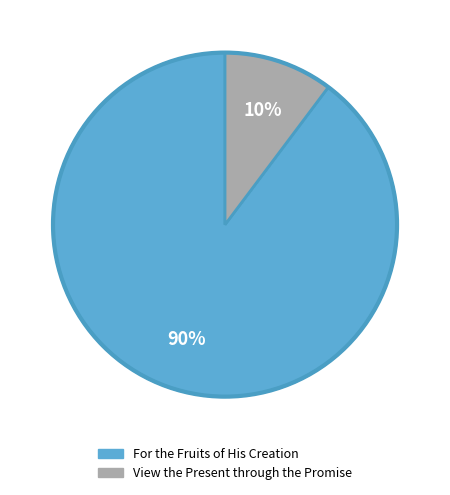

To the nearest percent, what is the average slice percentage?

50%